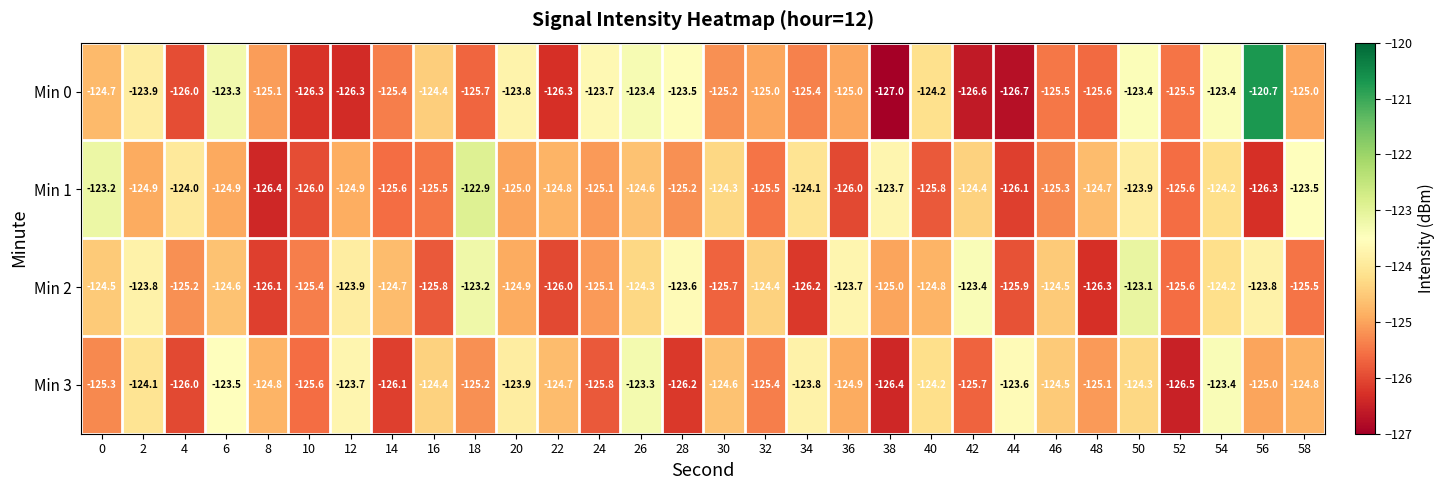

Is the value of Min 1 at 10 greater than the value of Min 3 at 14?

Yes